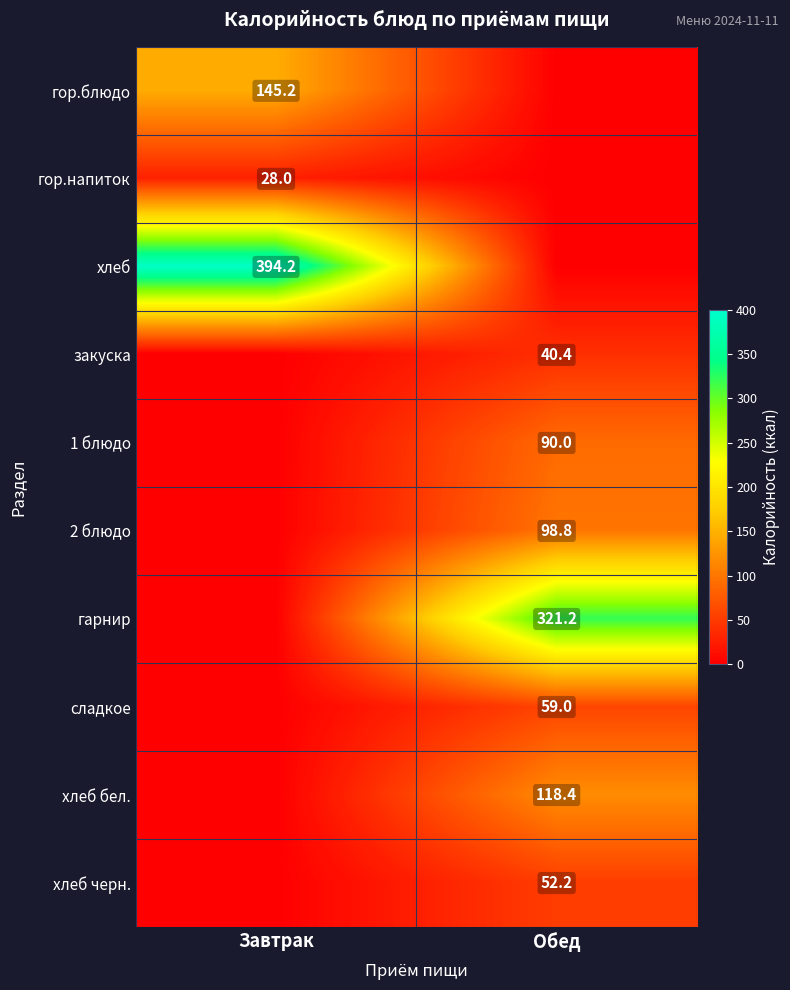

How many data points does each series have?

2